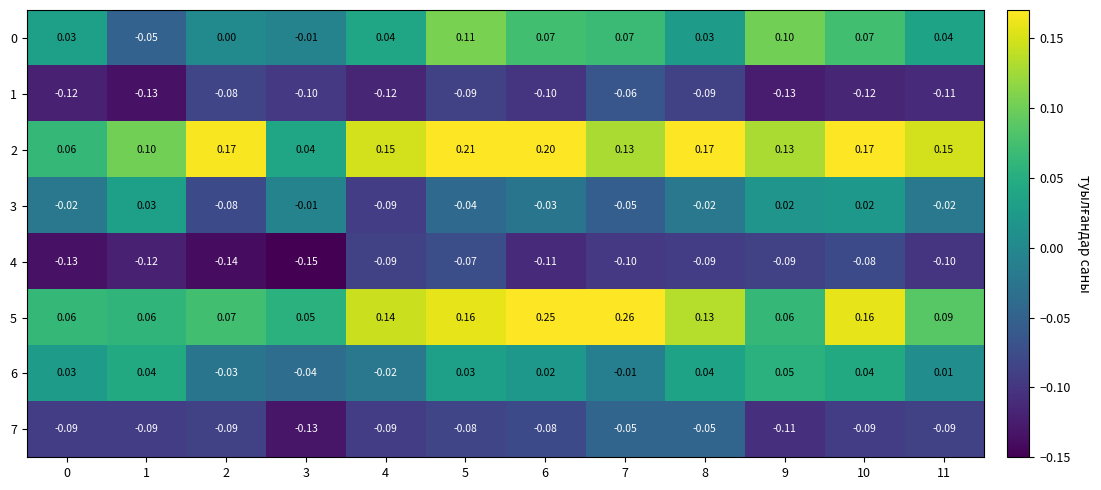

Is the value of 3 at 0 greater than the value of 0 at 3?

No